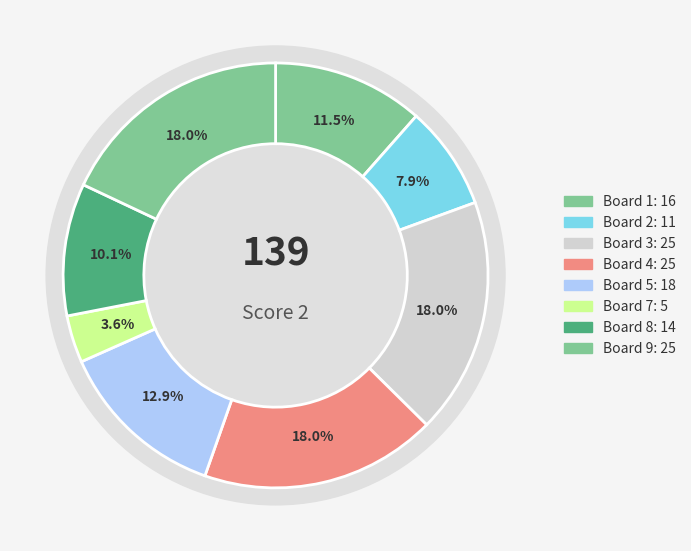

Do 8 and 2 together represent more than half of the pie?

No